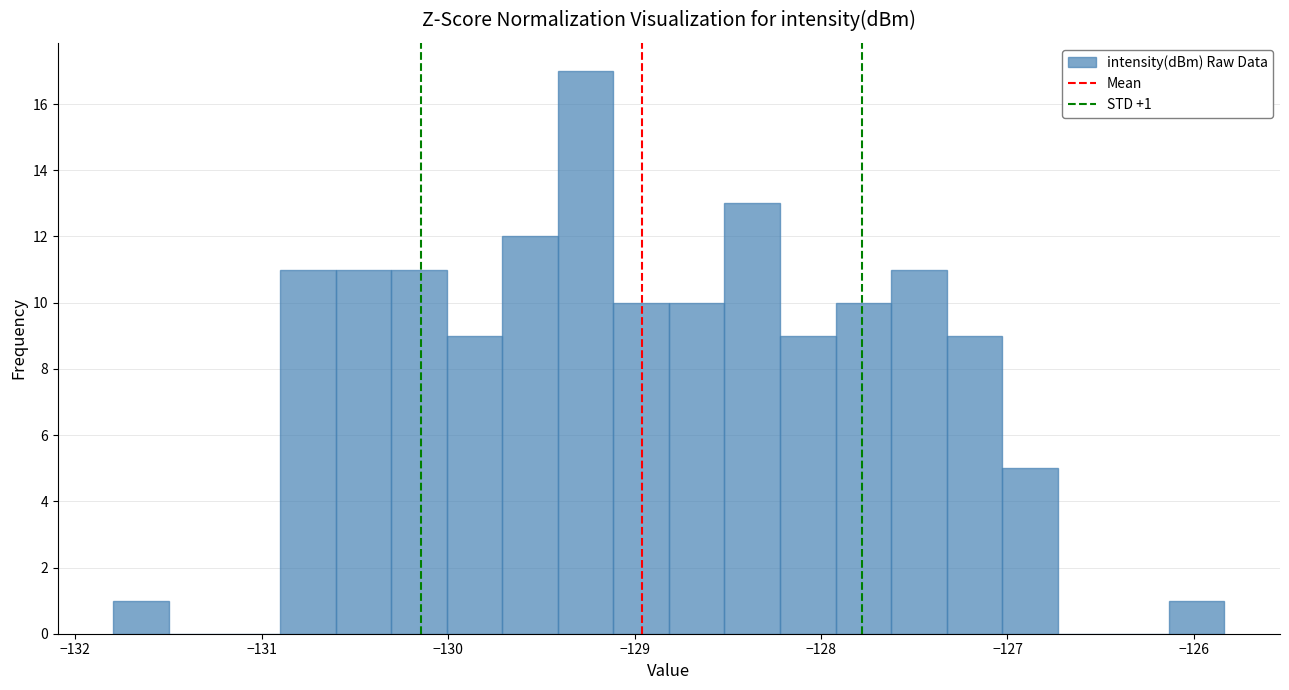

Around what value on the x-axis is the tallest bar? Give the approximate position of its centre, as read against the axis.

-129.3